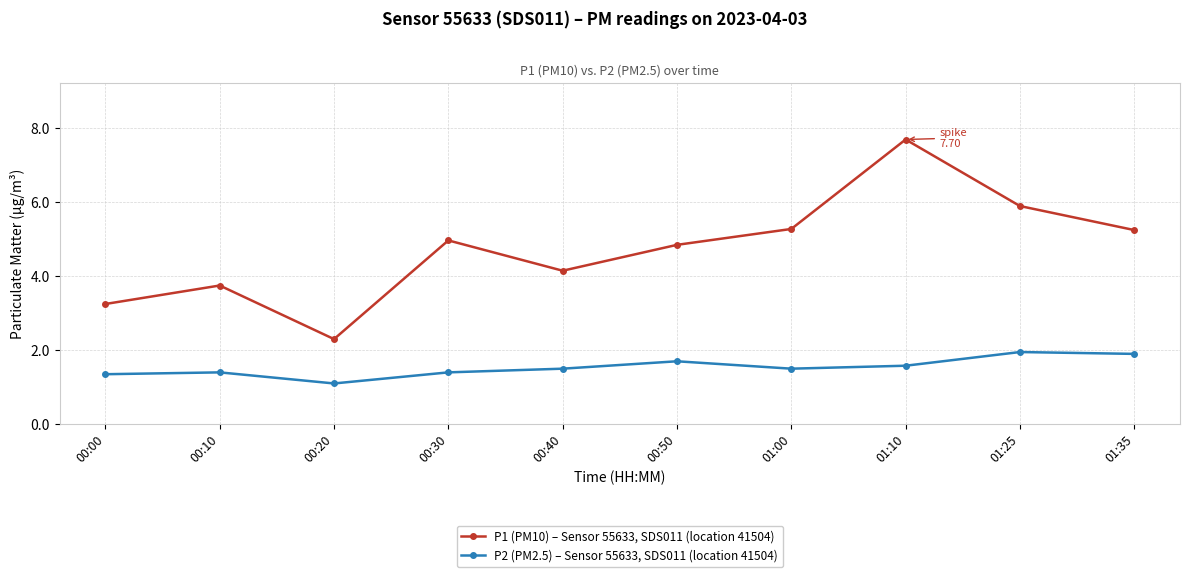

At which category does P2 (PM2.5) – Sensor 55633, SDS011 (location 41504) reach its first local valley?

00:20